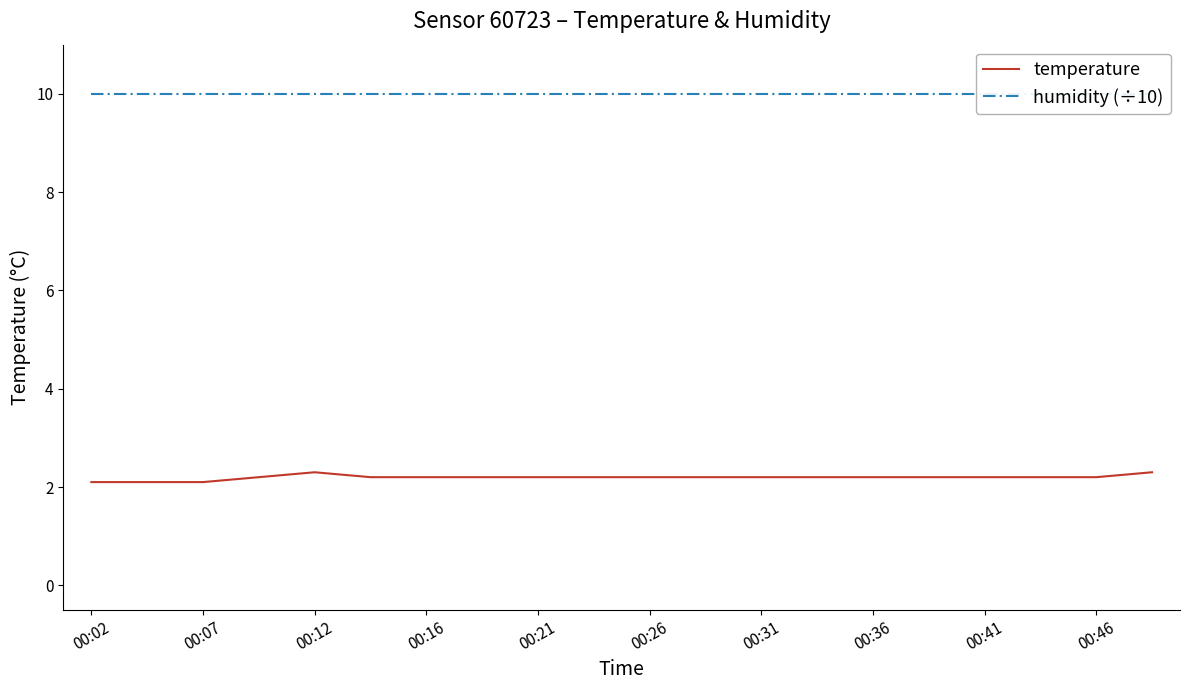

True or false: temperature has a value of 3.3 at 00:31.

False